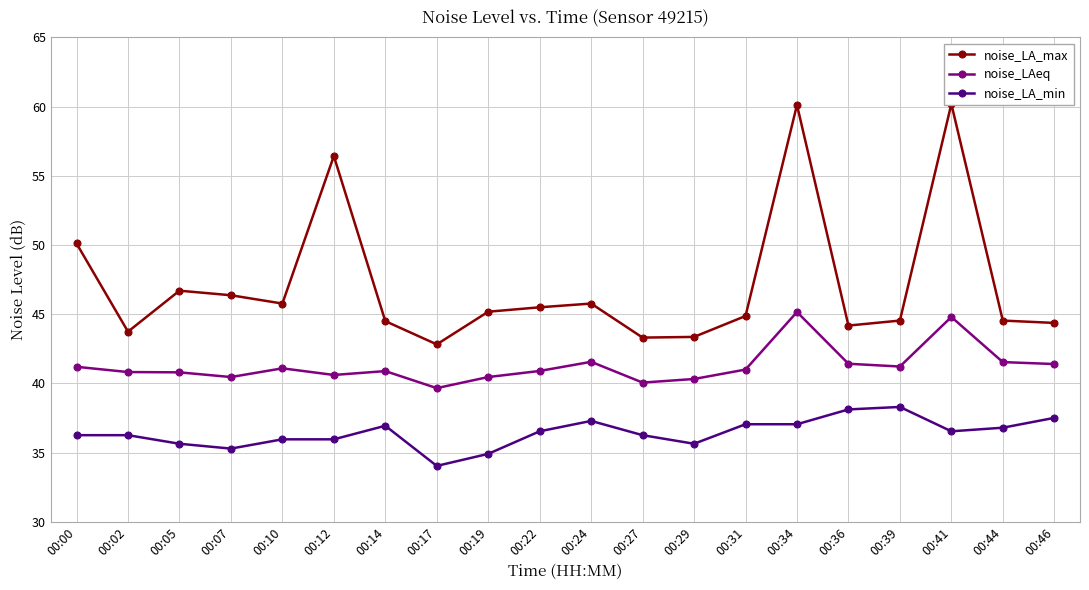

Which series has the largest total across all categories?

noise_LA_max